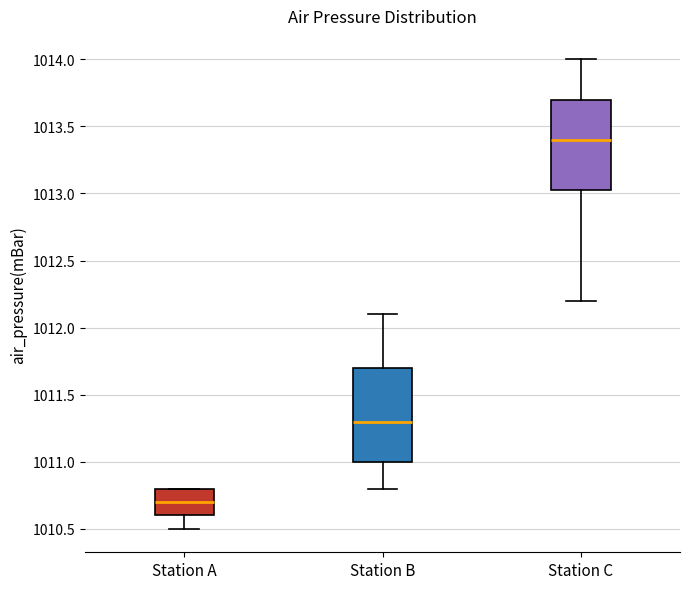

Which box's median line is the lowest?

Station A